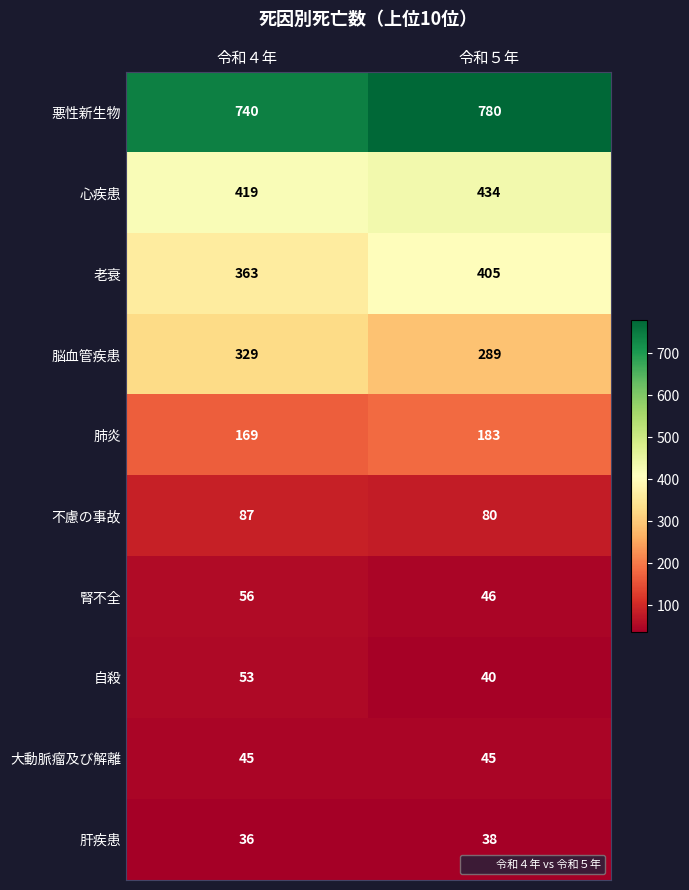

The value of 肝疾患 at 令和５年 is 38. True or false?

True